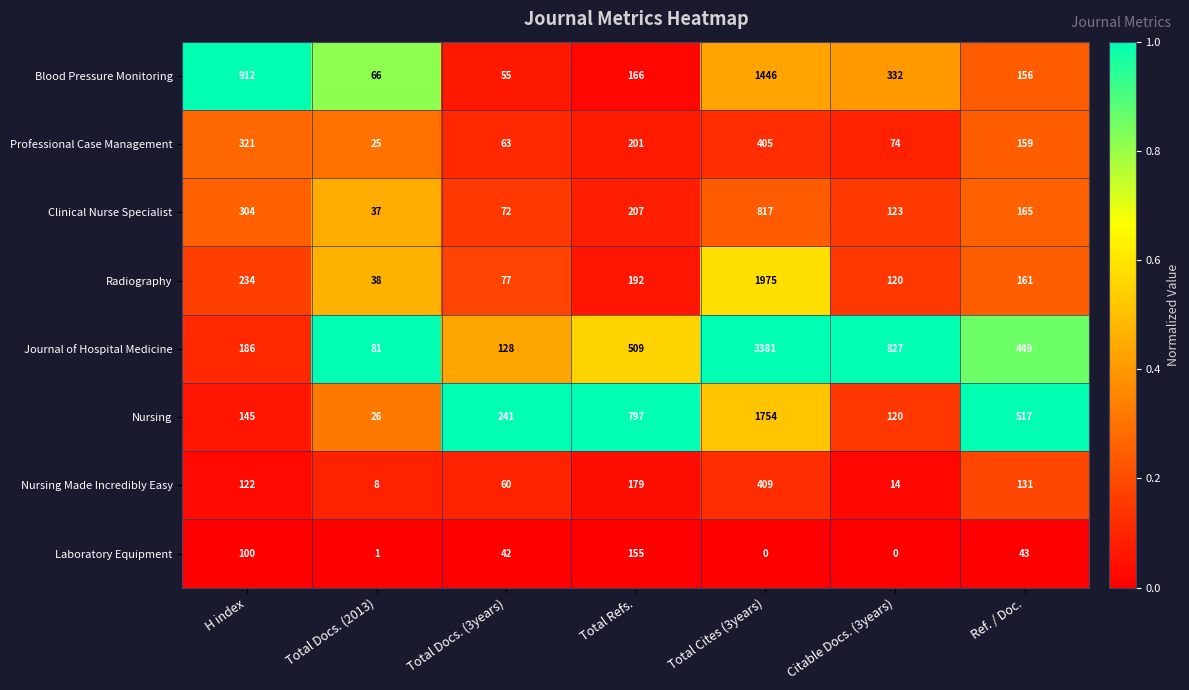

Is it true that Professional Case Management equals 201 at Total Refs.?

True